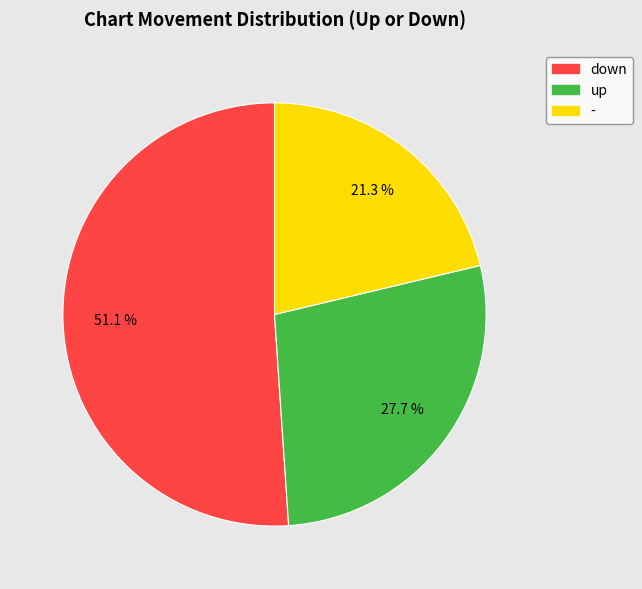

To the nearest percent, what is the average slice percentage?

33%